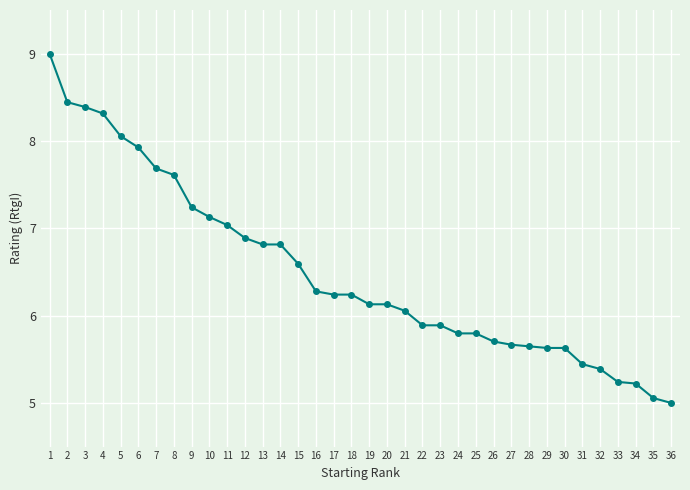

What is the change in value from 2 to 8?

-0.8